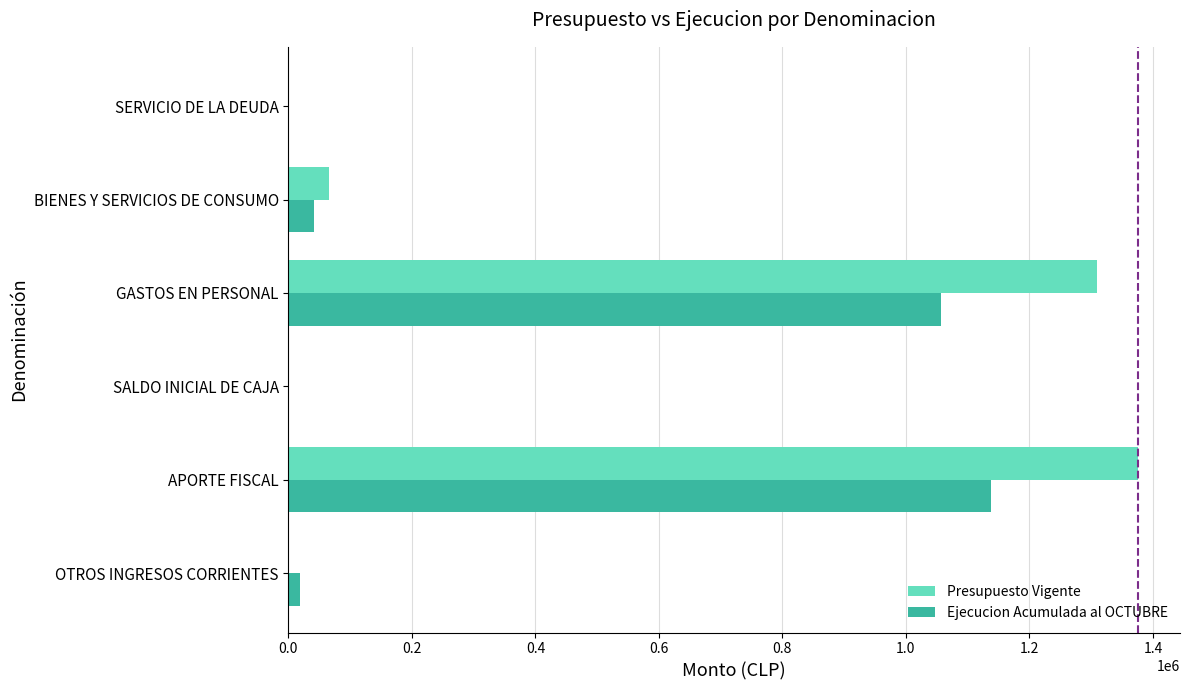

Is the value of Presupuesto Vigente at SALDO INICIAL DE CAJA greater than the value of Ejecucion Acumulada al OCTUBRE at GASTOS EN PERSONAL?

No